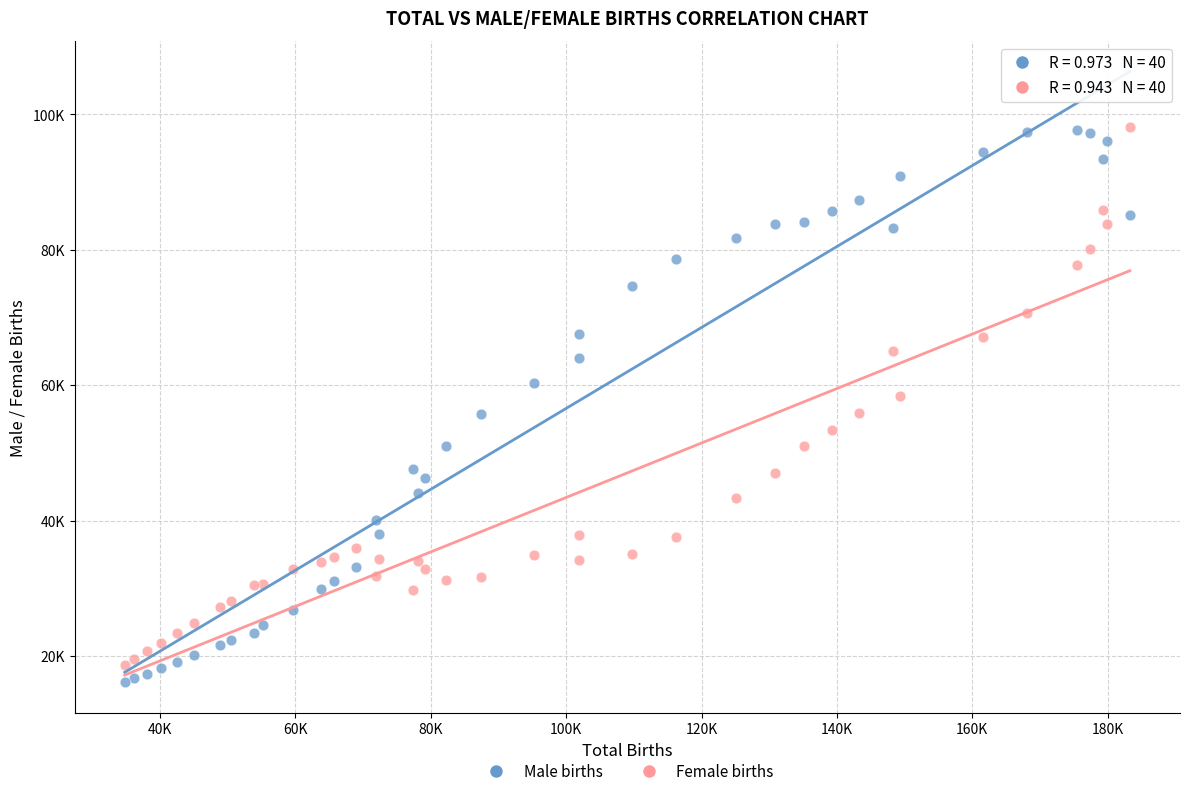

What are all the series names shown in the legend?

Male births, Female births